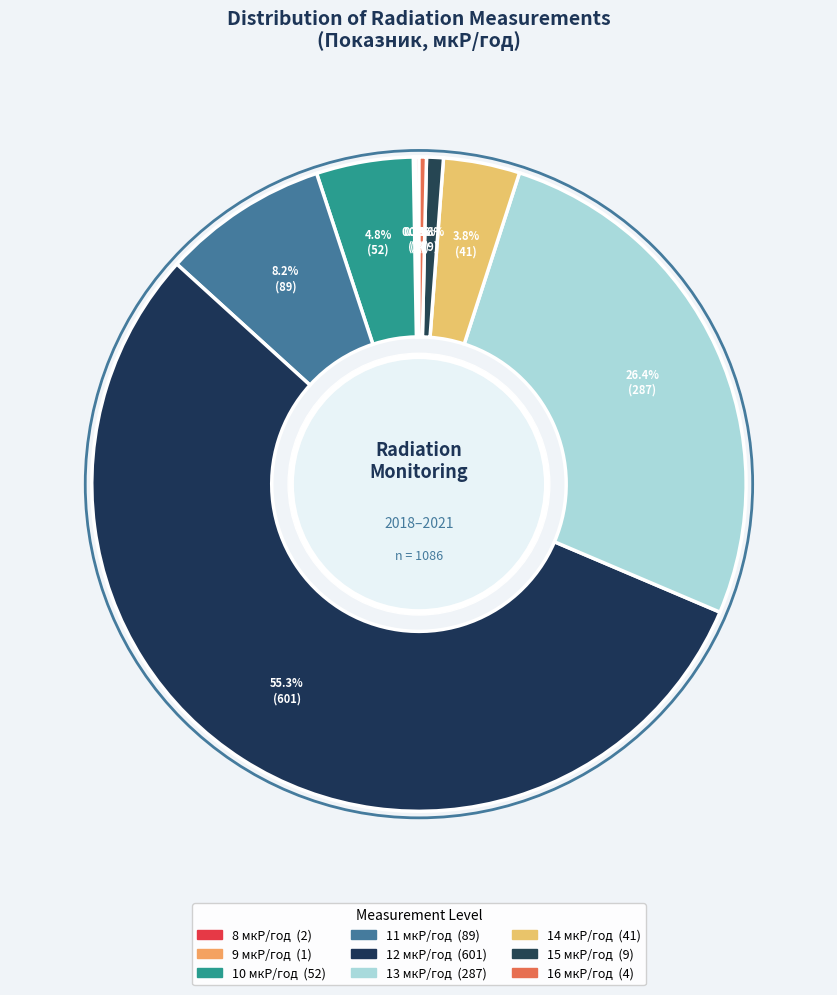

How many slices are in this pie chart?

9